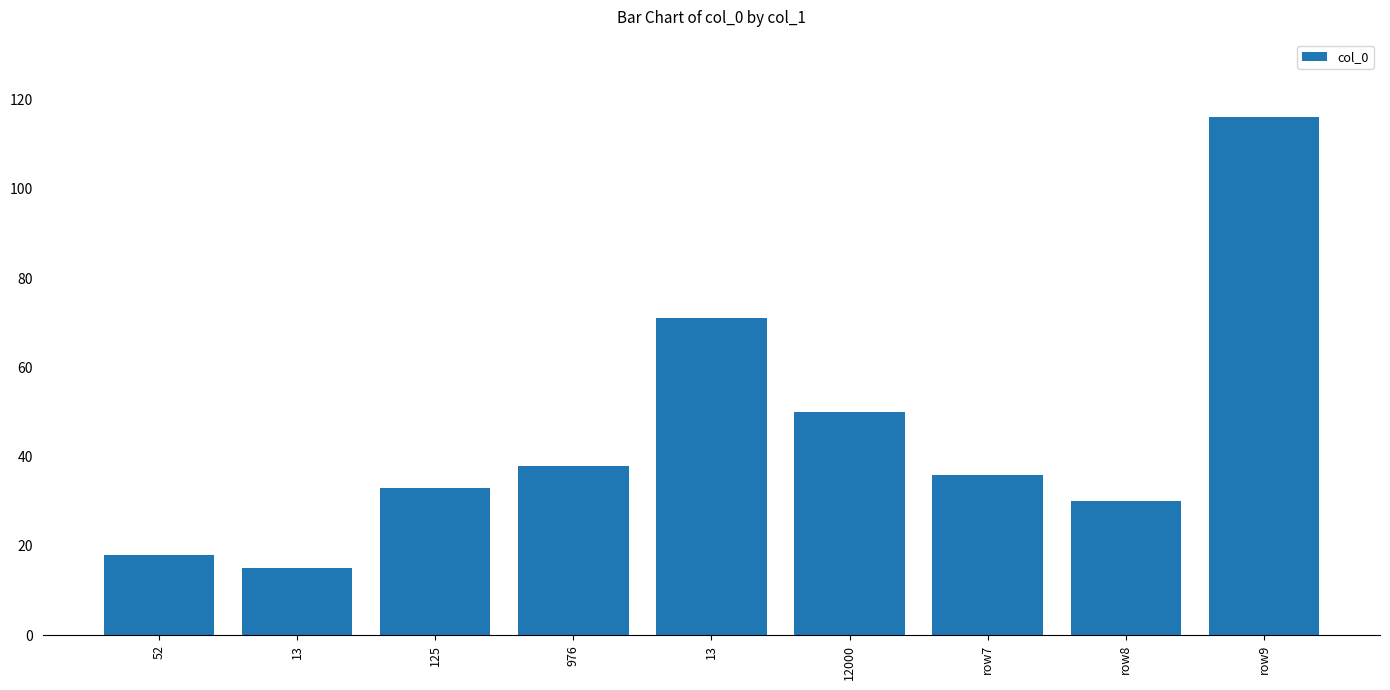

What is the label of the 5th bar from the right?

13